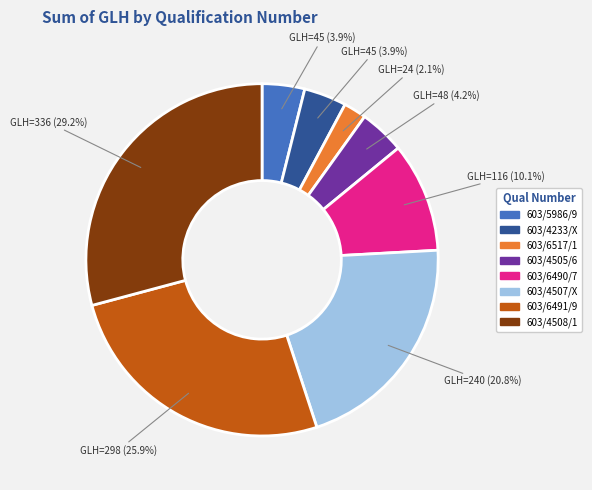

To the nearest percent, what percentage of the pie is 603/6491/9?

26%